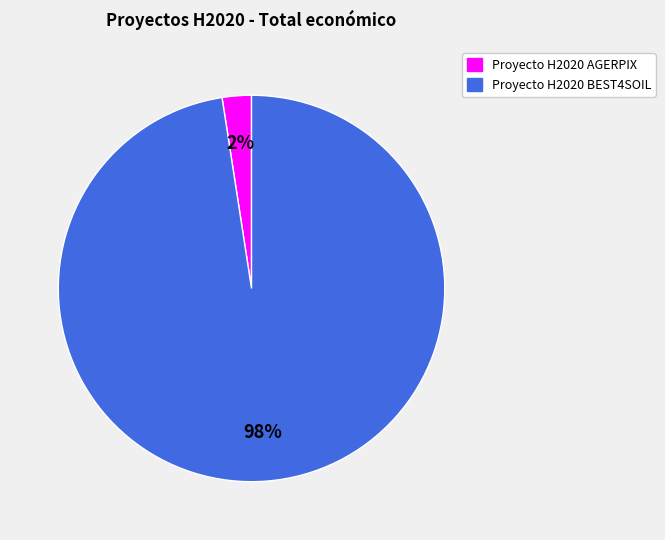

To the nearest percent, what percentage of the pie is Proyecto H2020 BEST4SOIL?

98%